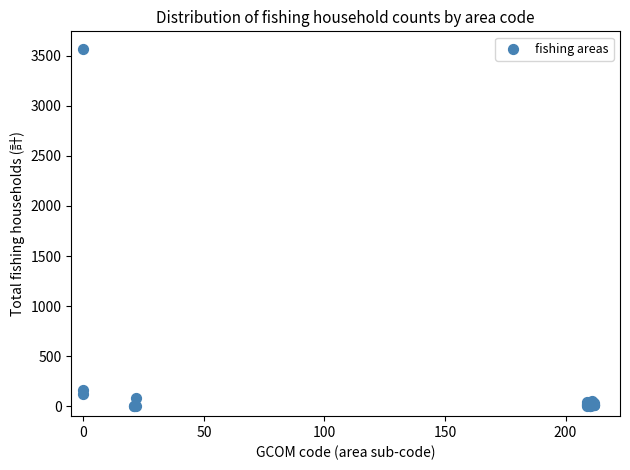

What Y value in the scatter plot is closest to 1784?

162